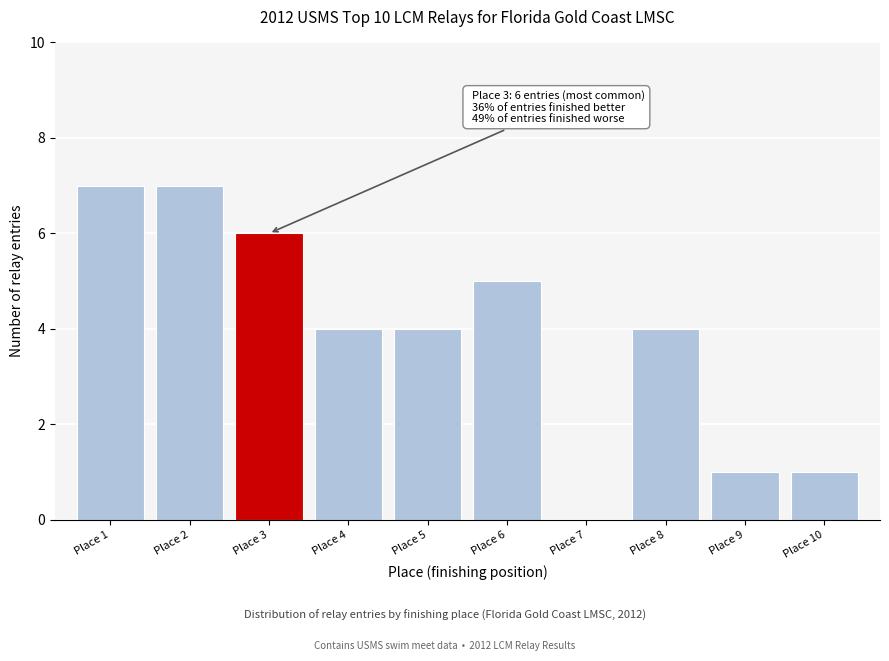

Reading left to right, list all the values displayed in this chart.

Place 1=7	Place 2=7	Place 3=6	Place 4=4	Place 5=4	Place 6=5	Place 7=0	Place 8=4	Place 9=1	Place 10=1